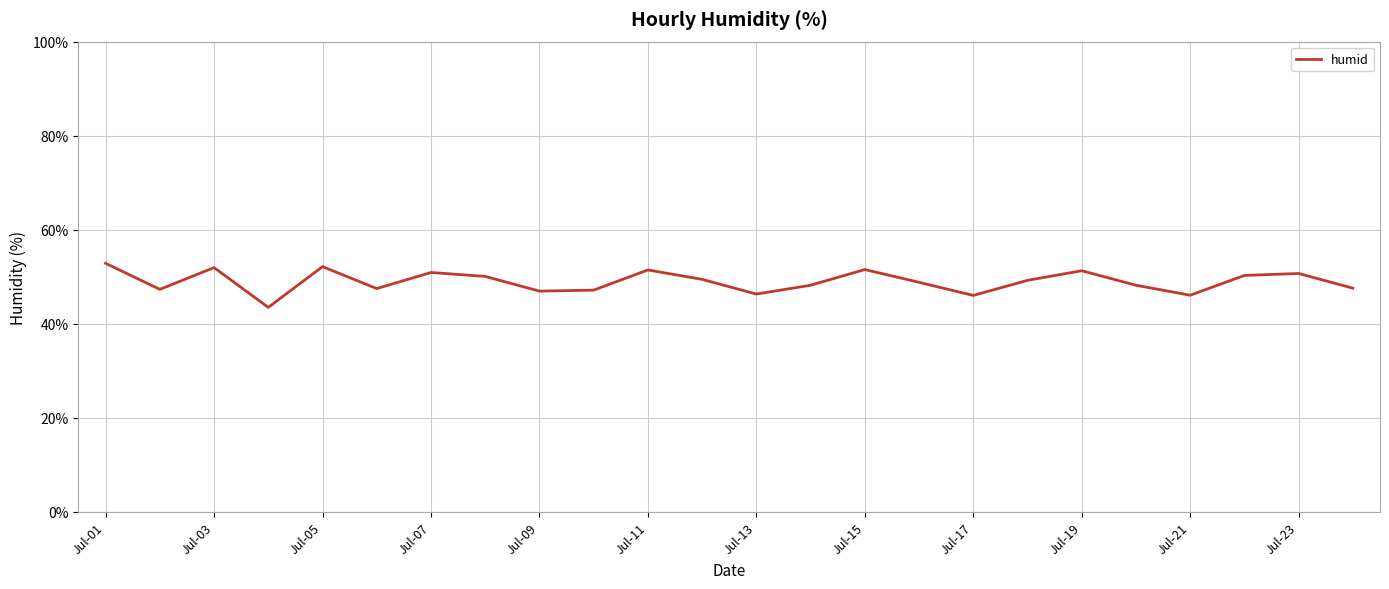

What is the sum of all values?

1175.8